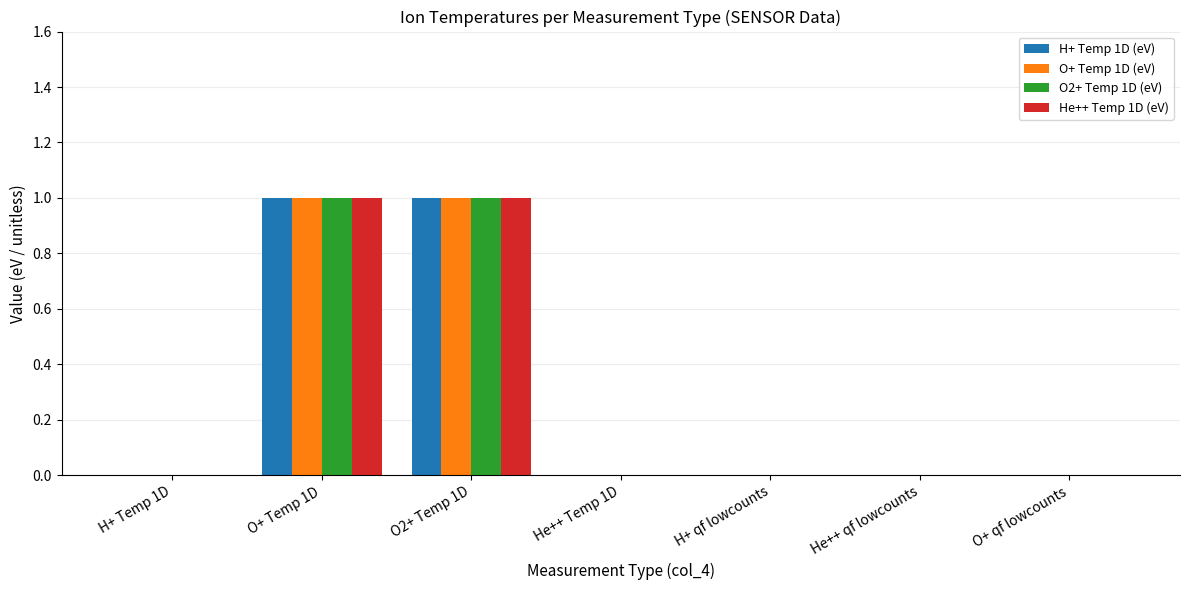

Reading left to right, list all the values displayed in this chart.

H+ Temp 1D (eV): H+ Temp 1D=0	O+ Temp 1D=1	O2+ Temp 1D=1	He++ Temp 1D=0	H+ qf lowcounts=0	He++ qf lowcounts=0	O+ qf lowcounts=0
O+ Temp 1D (eV): H+ Temp 1D=0	O+ Temp 1D=1	O2+ Temp 1D=1	He++ Temp 1D=0	H+ qf lowcounts=0	He++ qf lowcounts=0	O+ qf lowcounts=0
O2+ Temp 1D (eV): H+ Temp 1D=0	O+ Temp 1D=1	O2+ Temp 1D=1	He++ Temp 1D=0	H+ qf lowcounts=0	He++ qf lowcounts=0	O+ qf lowcounts=0
He++ Temp 1D (eV): H+ Temp 1D=0	O+ Temp 1D=1	O2+ Temp 1D=1	He++ Temp 1D=0	H+ qf lowcounts=0	He++ qf lowcounts=0	O+ qf lowcounts=0